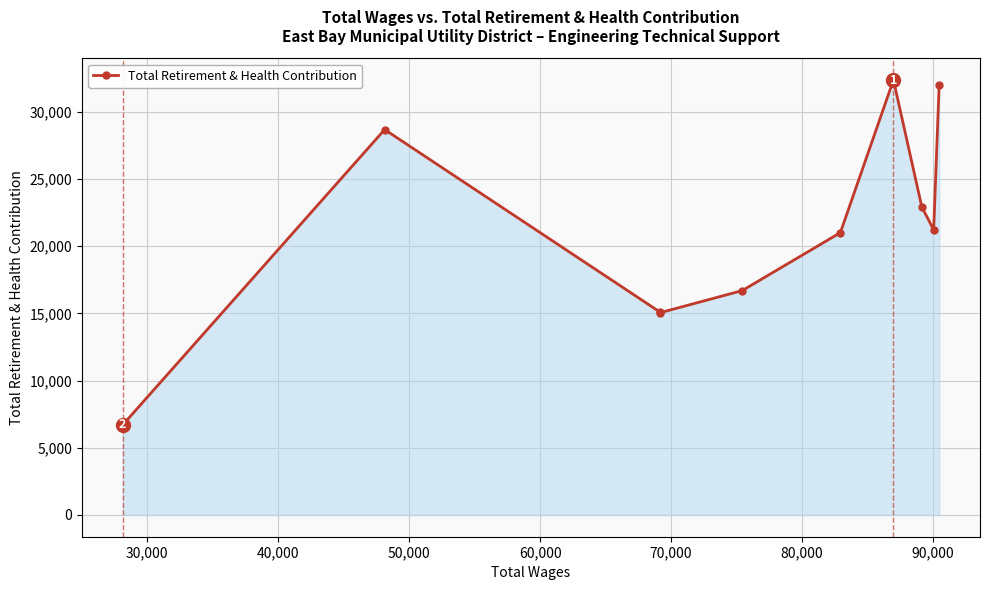

What is the value of the 5th point from the left?

16691